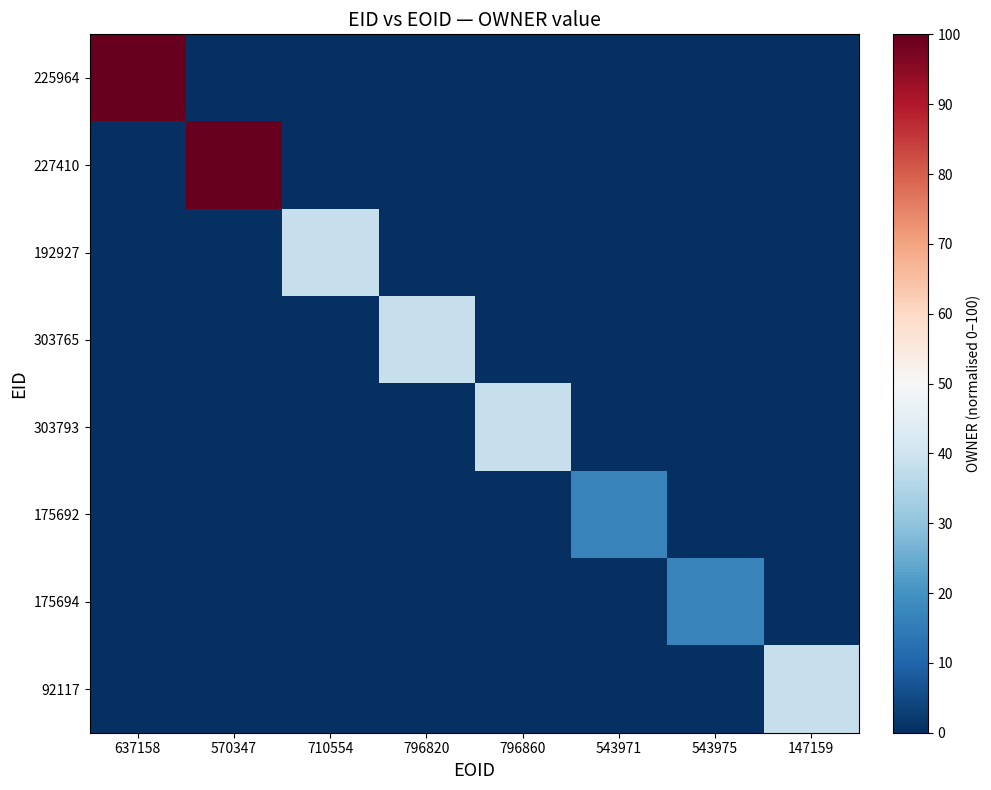

Count the number of categories in the chart.

8